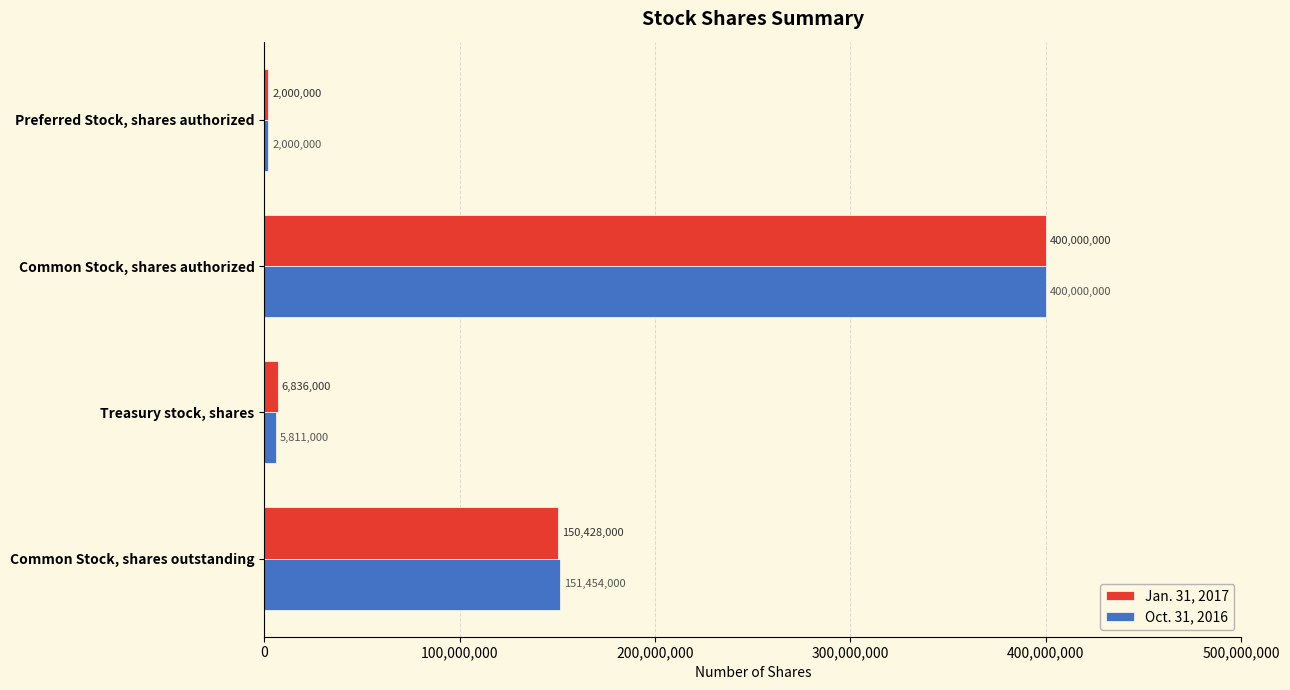

Count the number of categories in the chart.

4